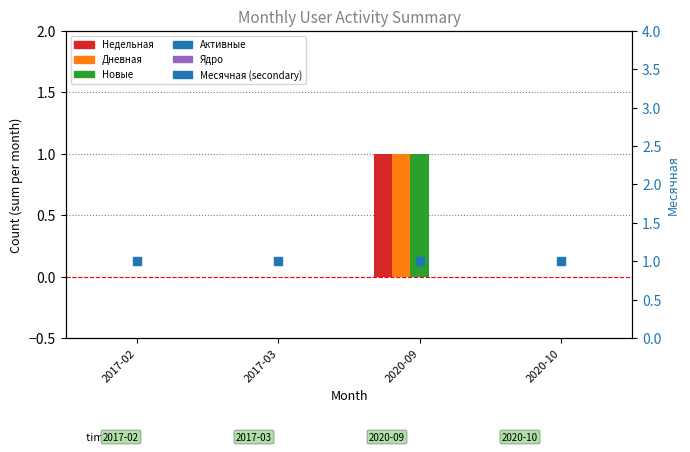

What is the total value across all series at 2017-02?

1